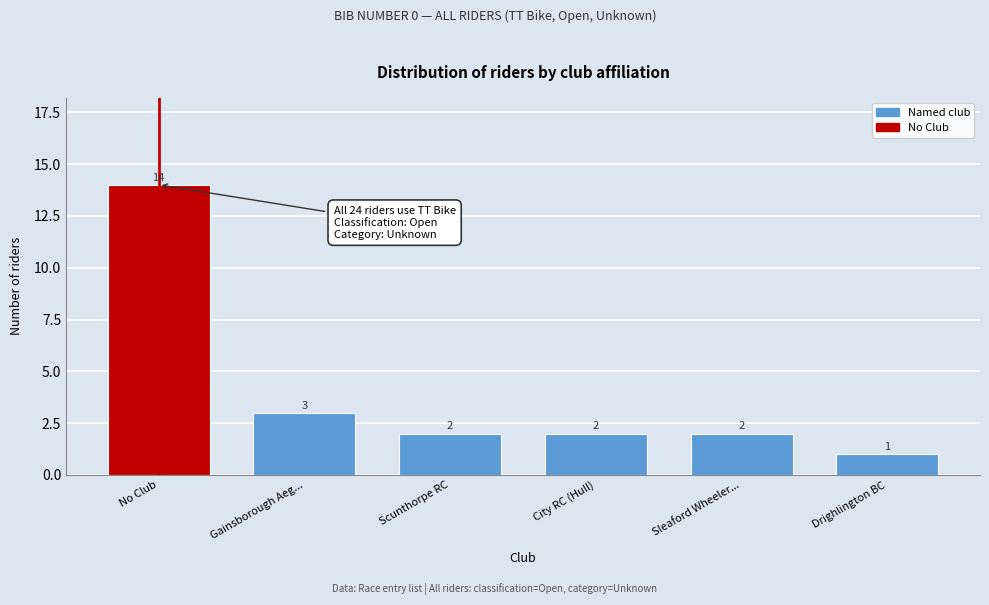

Reading right to left, transcribe all the data shown in this chart.

Drighlington BC=1	Sleaford Wheeler...=2	City RC (Hull)=2	Scunthorpe RC=2	Gainsborough Aeg...=3	No Club=14